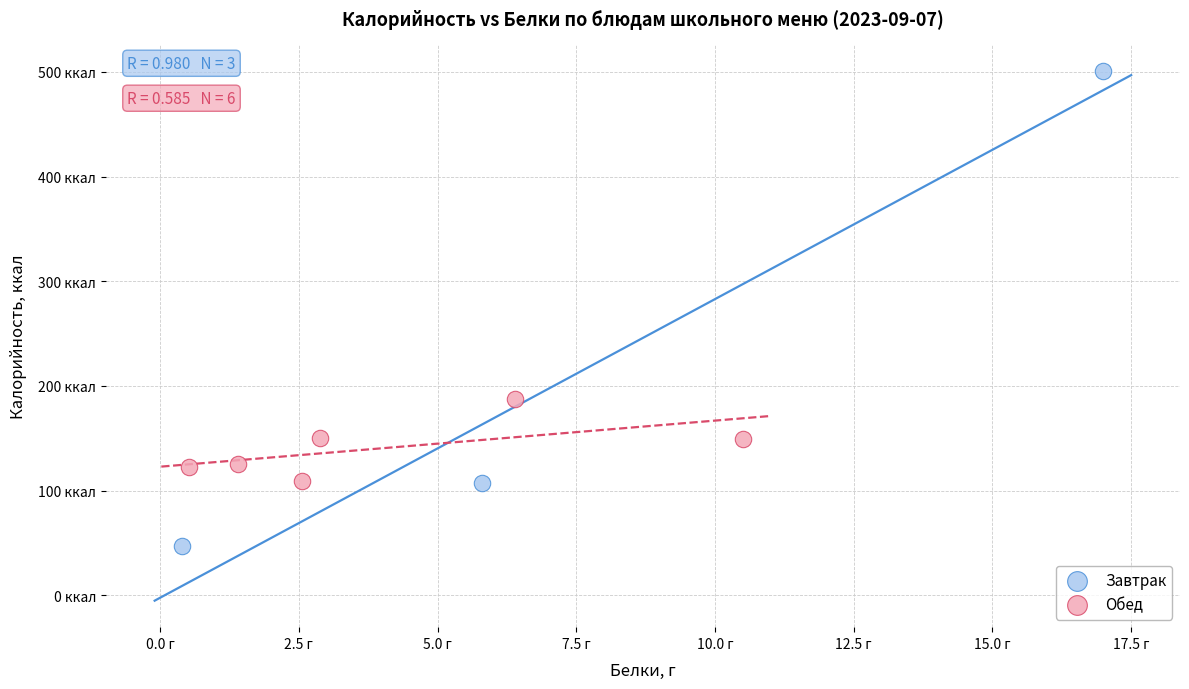

Which series has the widest spread of Y values?

Завтрак